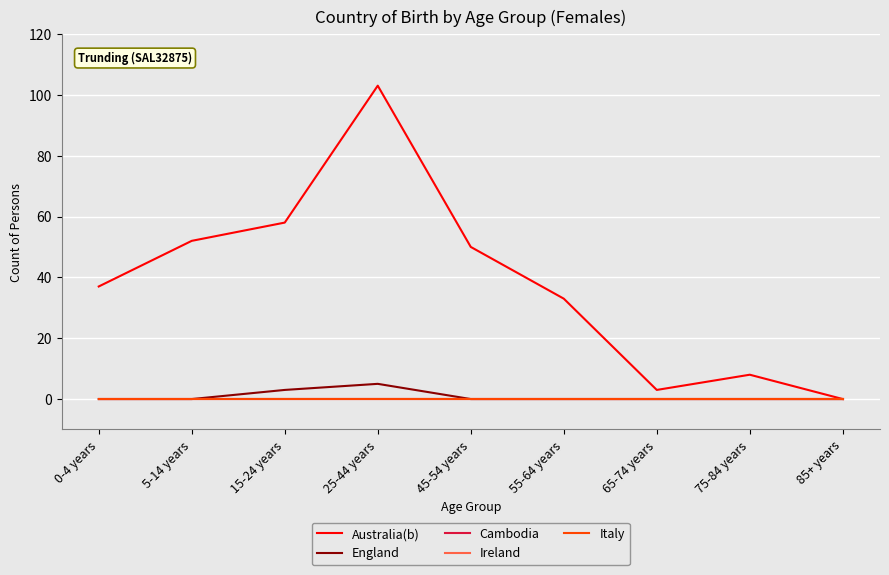

Does the chart have visible grid lines?

Yes